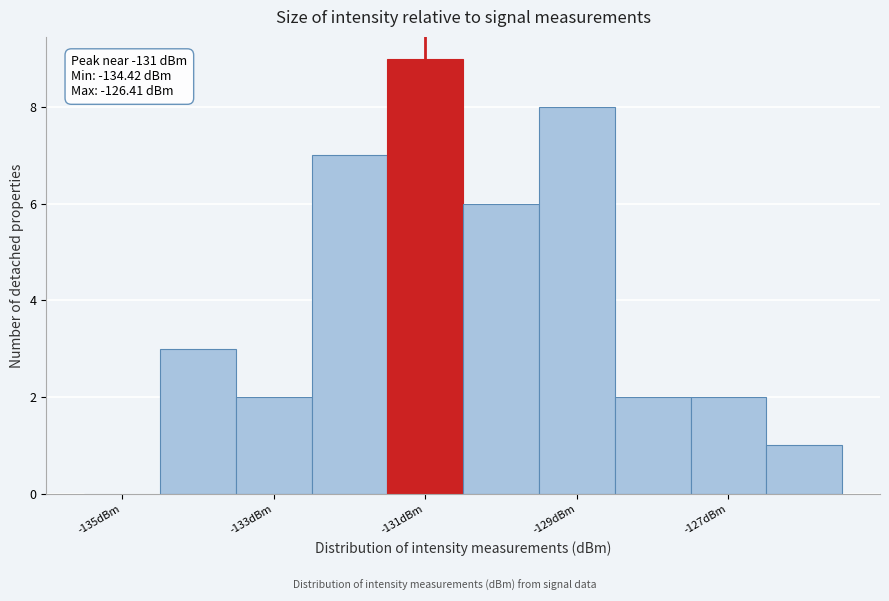

Over which range of the x-axis is the bar tallest?

-131.5 to -130.5